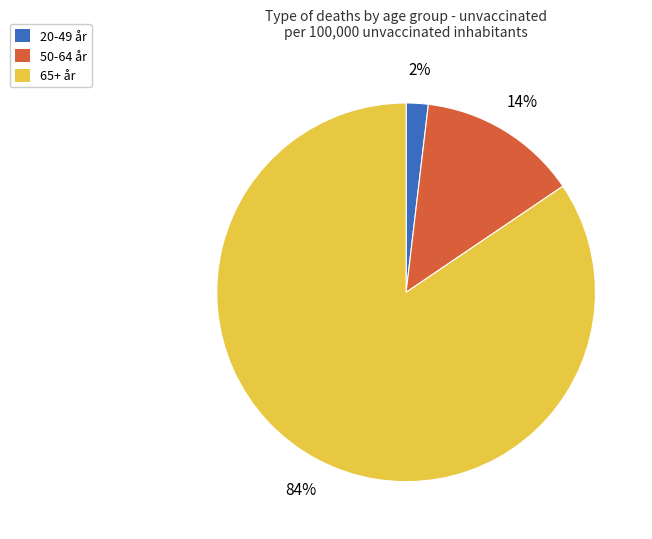

Is there a majority slice in this chart?

Yes